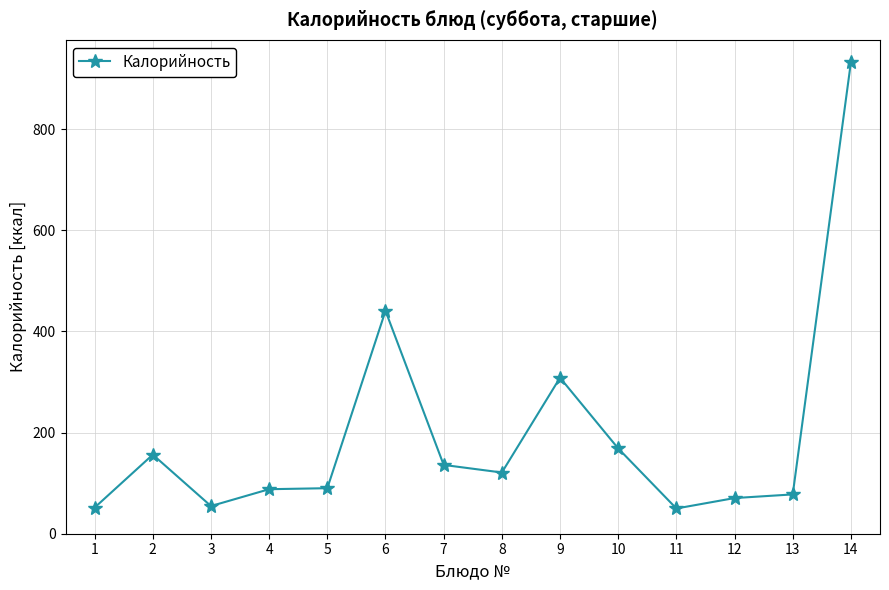

Does the chart have visible grid lines?

Yes